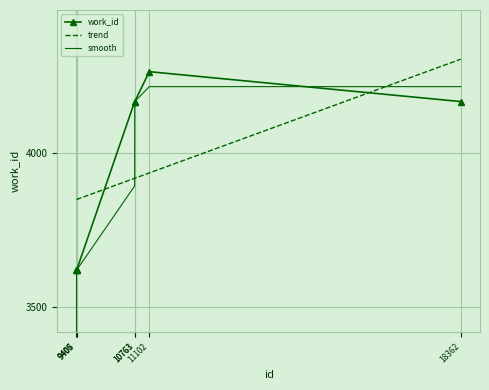

Is it true that smooth equals 1435.9 at 9406?

False